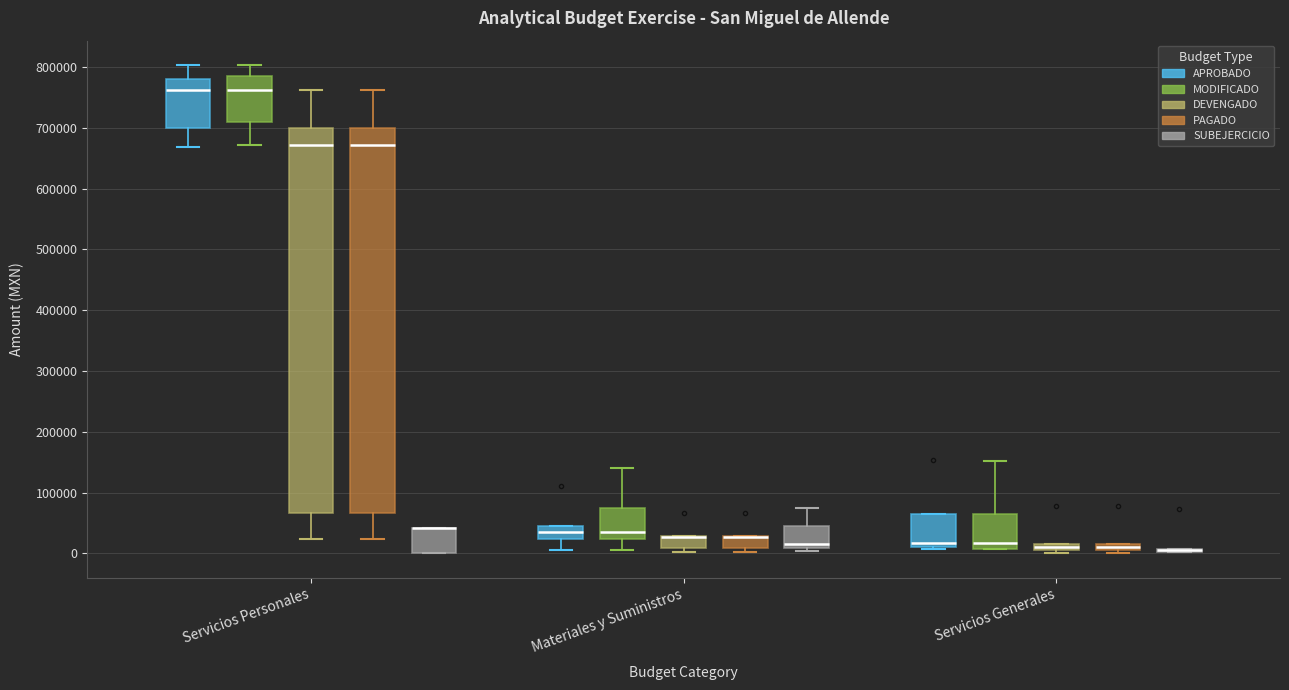

Where is the upper edge of the box for Materiales y Suministros (MODIFICADO) on the y-axis? The values are not printed on the chart, so give them approximately, as read against the axis.

70000